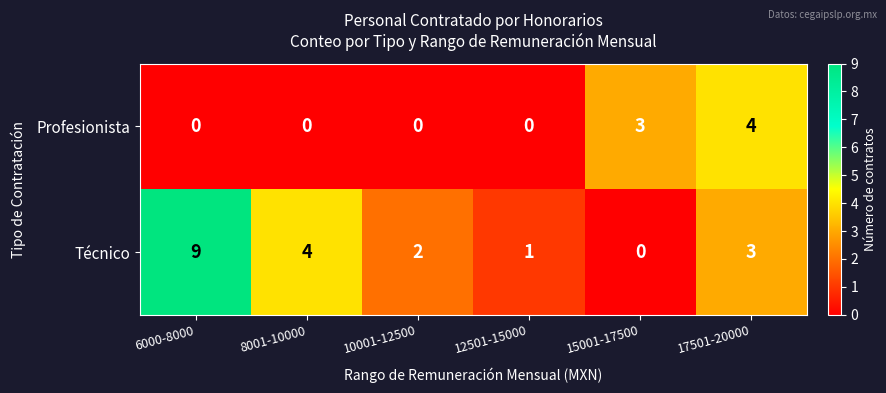

What is the sum of all Técnico values?

19